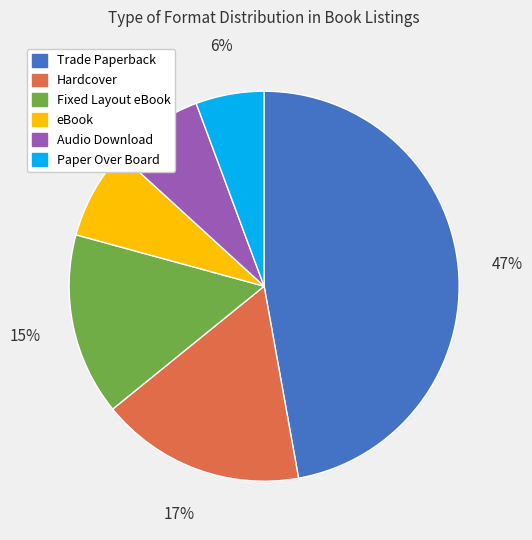

To the nearest percent, what is the average slice percentage?

17%